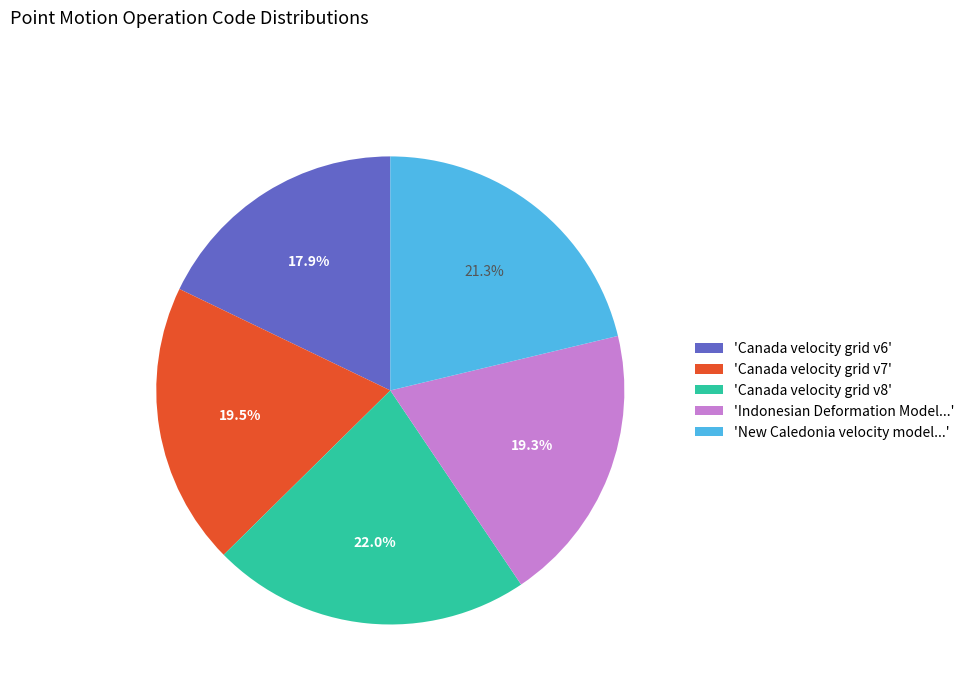

Is the sum of 'Canada velocity grid v8' and 'Canada velocity grid v6' greater than half?

No